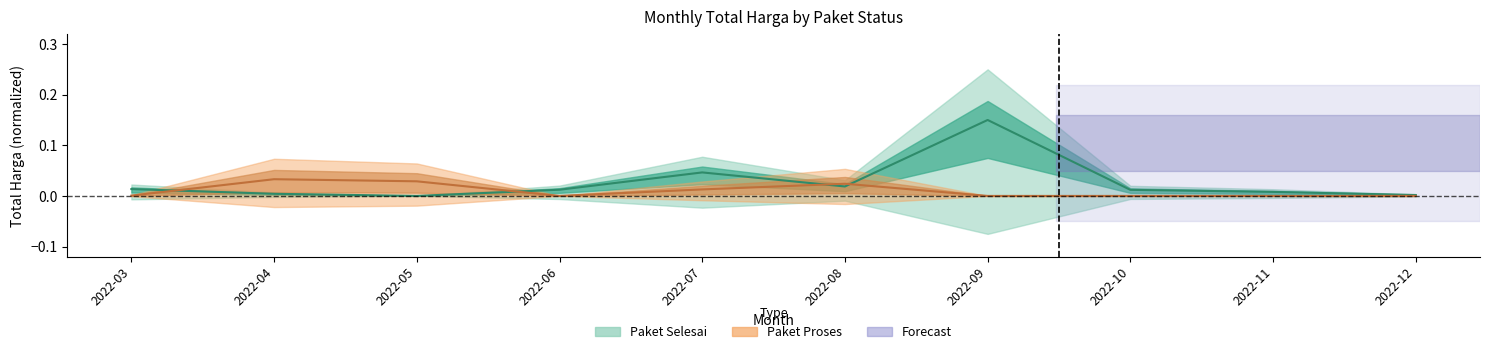

Between 2022-07 and 2022-08, which is larger?

2022-07